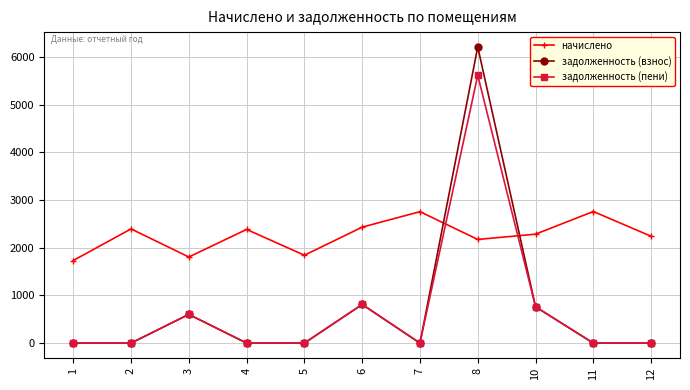

At which category is the sum across all series the highest?

8